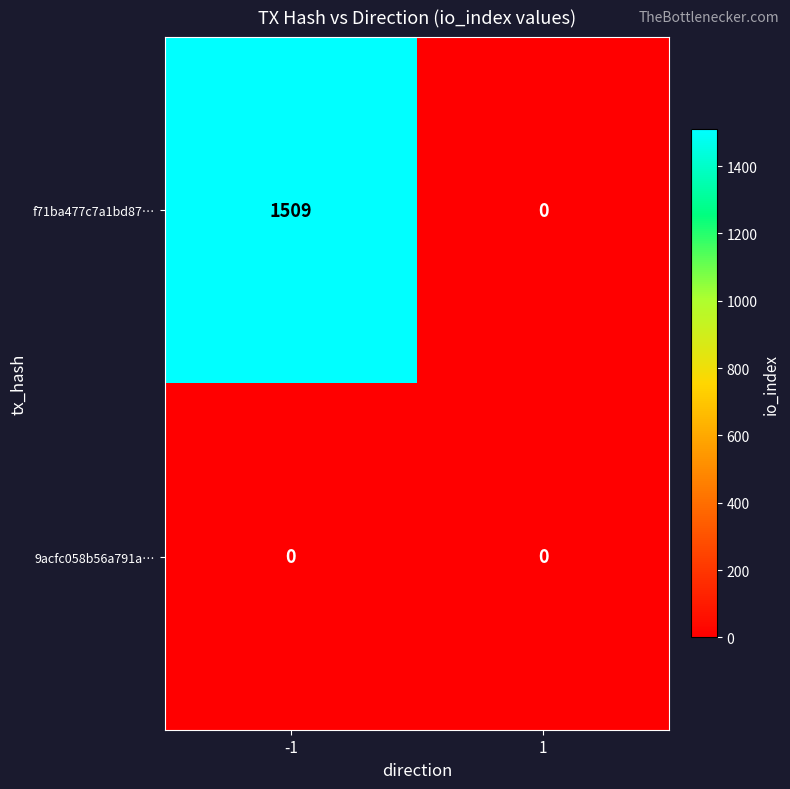

Which series changed the most between -1 and 1?

f71ba477c7a1bd87…